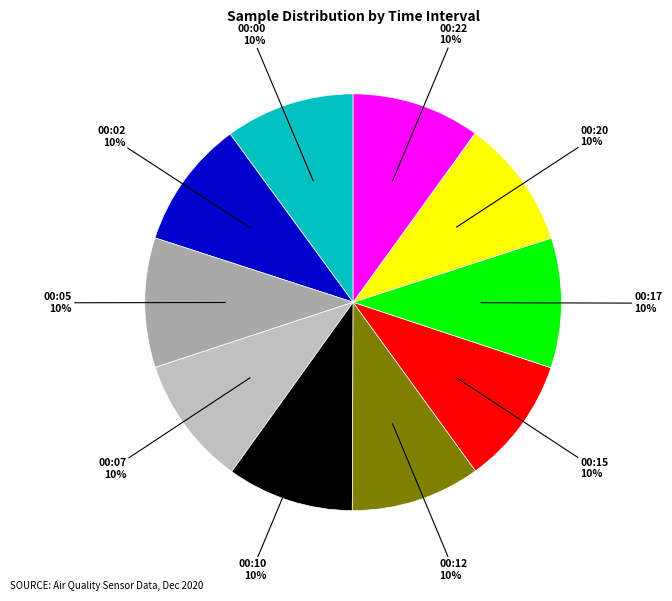

Does any single category account for the majority?

No